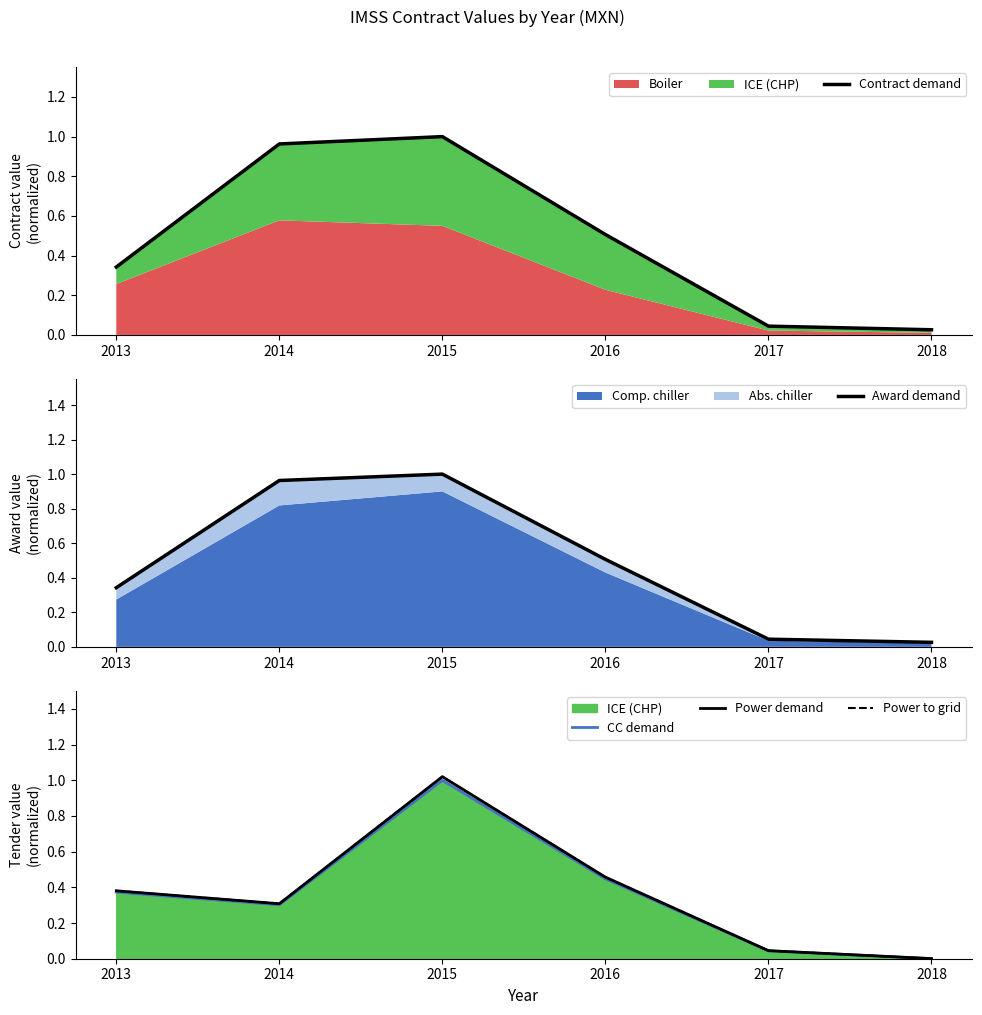

Rank the categories by Power demand value from lowest to highest.

2018, 2017, 2014, 2013, 2016, 2015